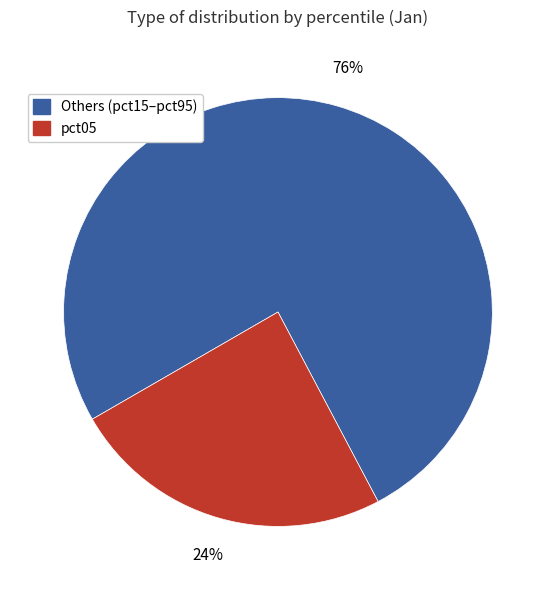

To the nearest percent, what is the average slice percentage?

50%